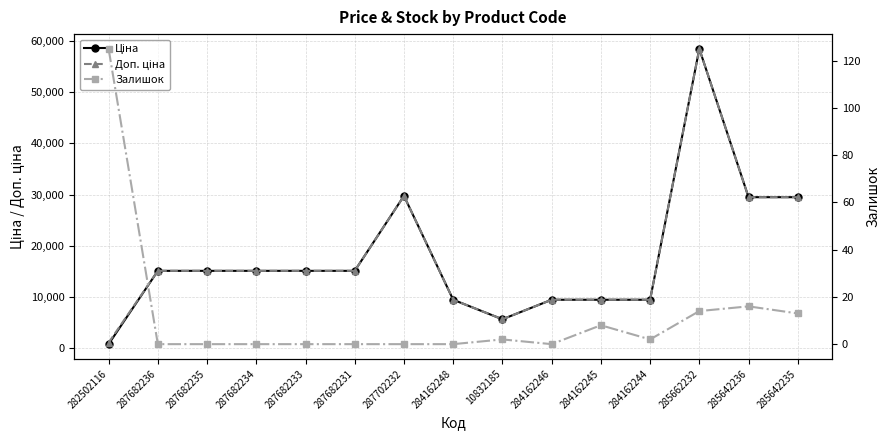

How many categories are shown in the chart?

15